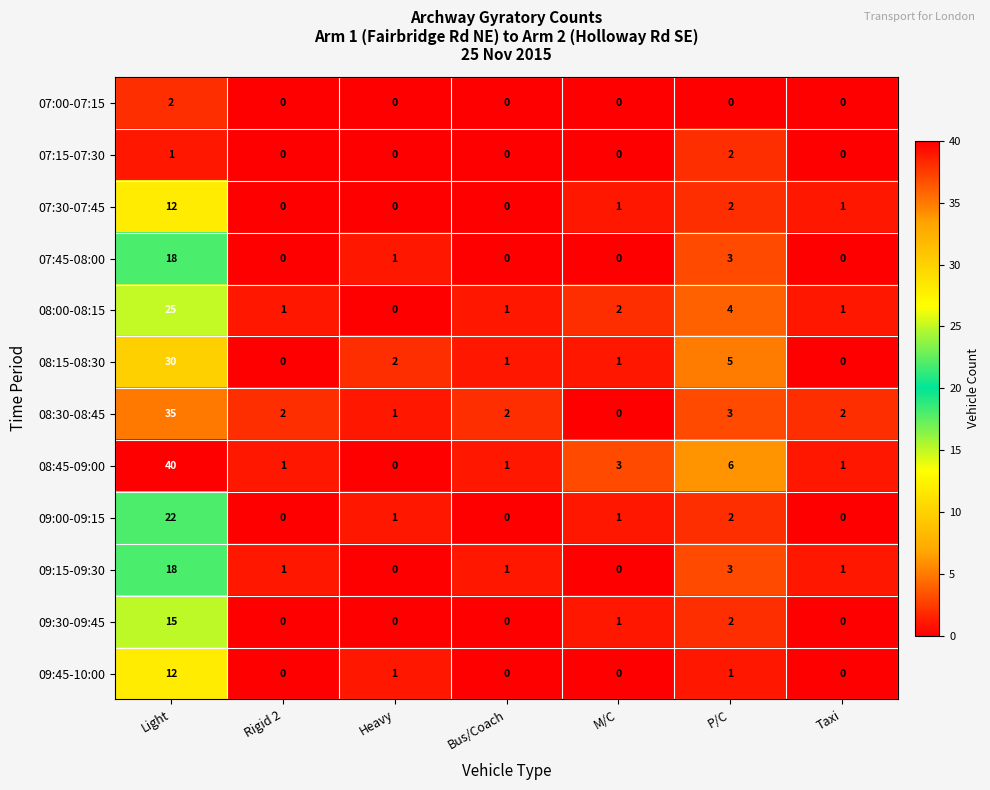

Which series has the largest range (max minus min)?

08:45-09:00